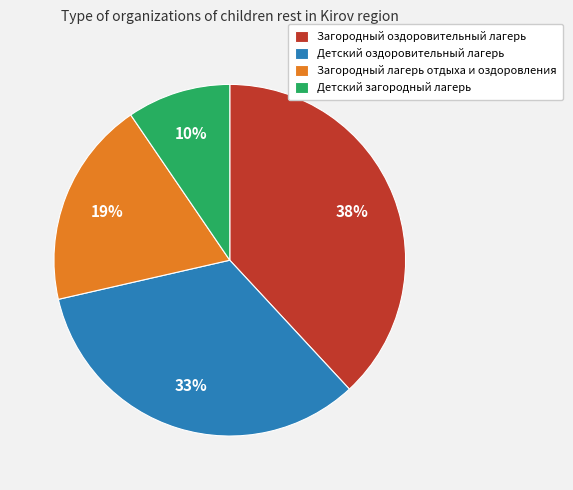

How many segments does this pie chart have?

4